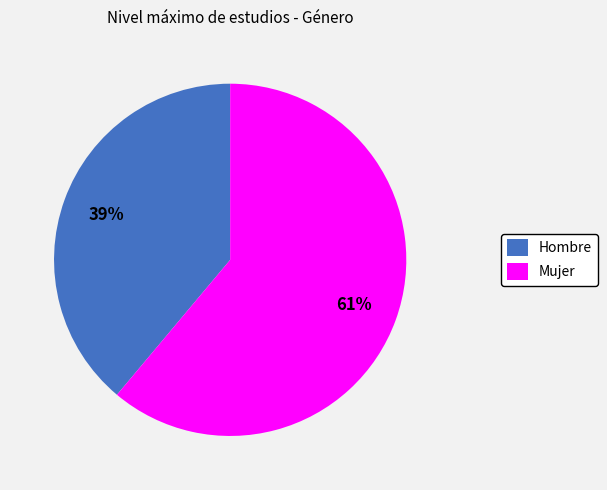

To the nearest percent, what percentage of the pie is Hombre?

39%